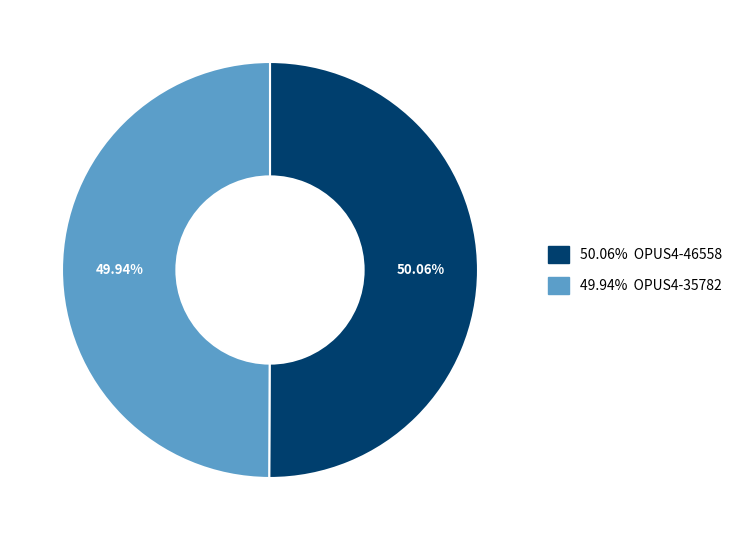

How many segments does this pie chart have?

2